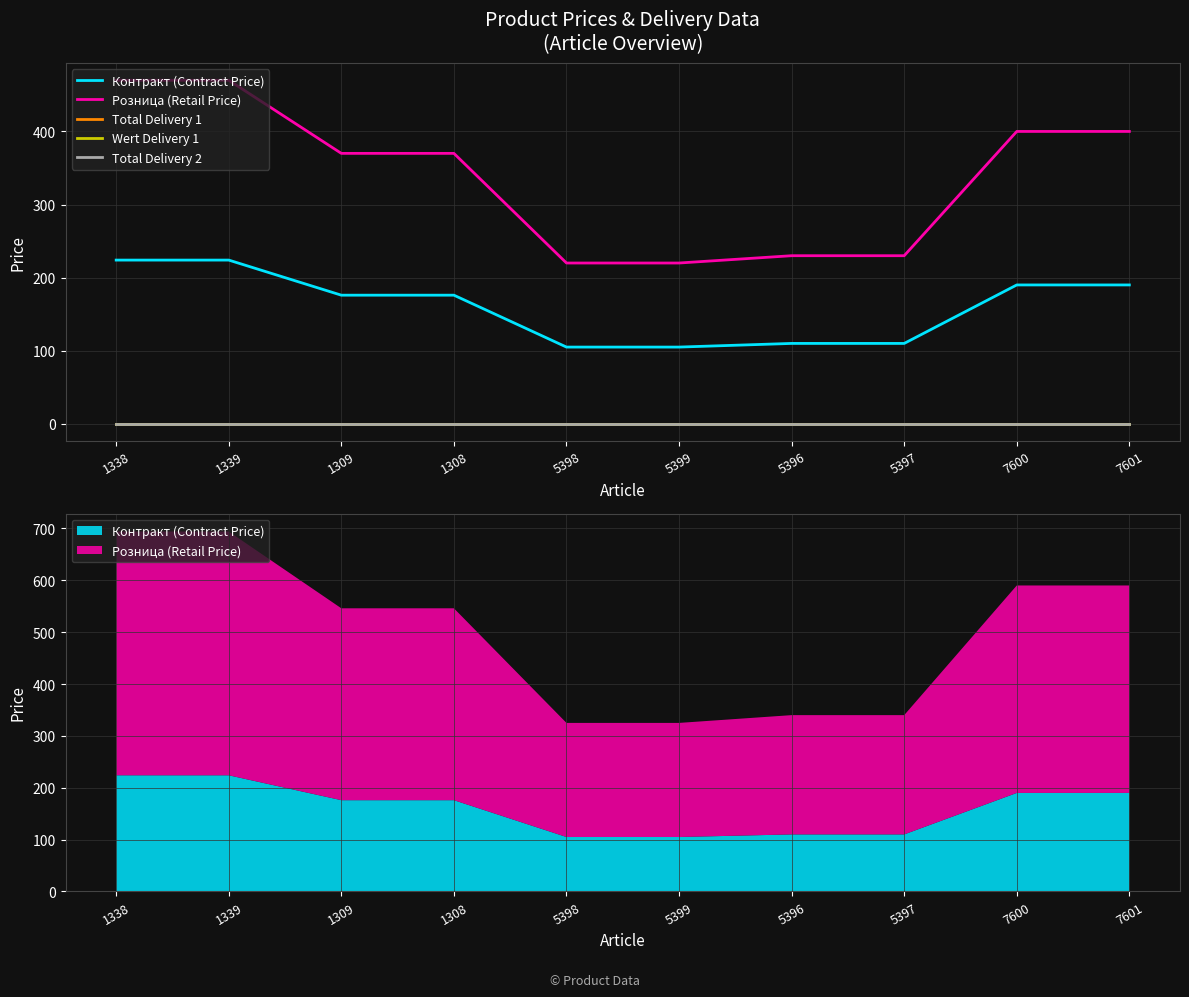

At which label does Контракт (Contract Price) reach its minimum?

5398